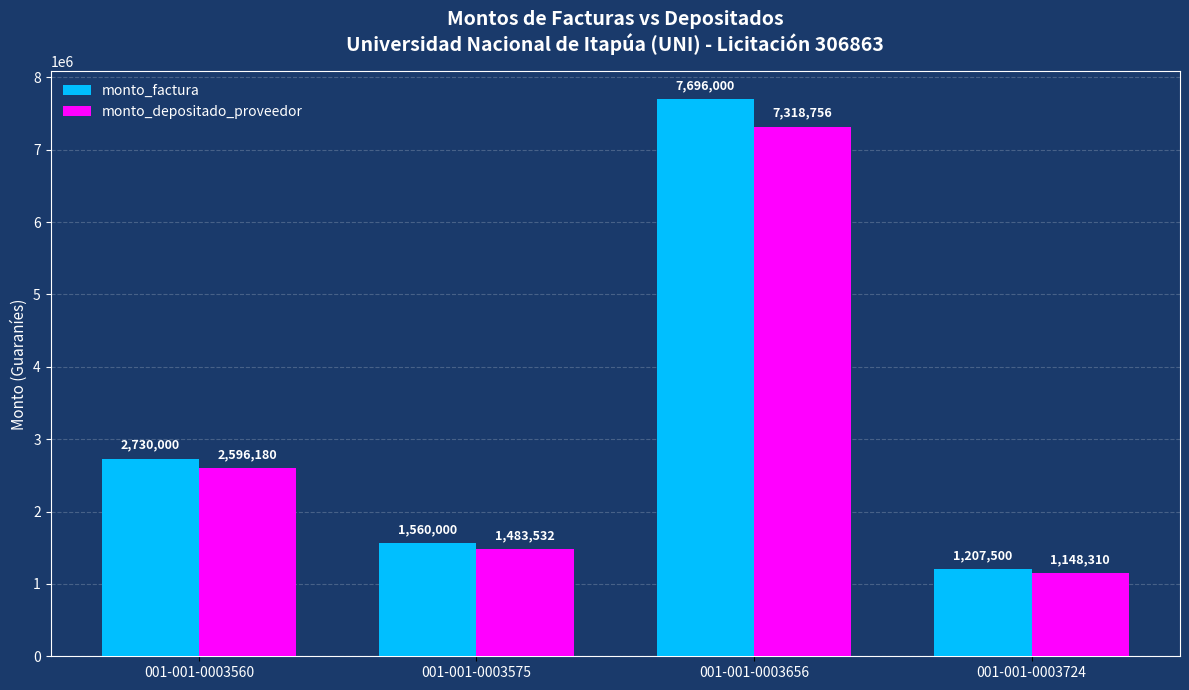

The monto_factura series shows 7696000 at 001-001-0003656. True or false?

True